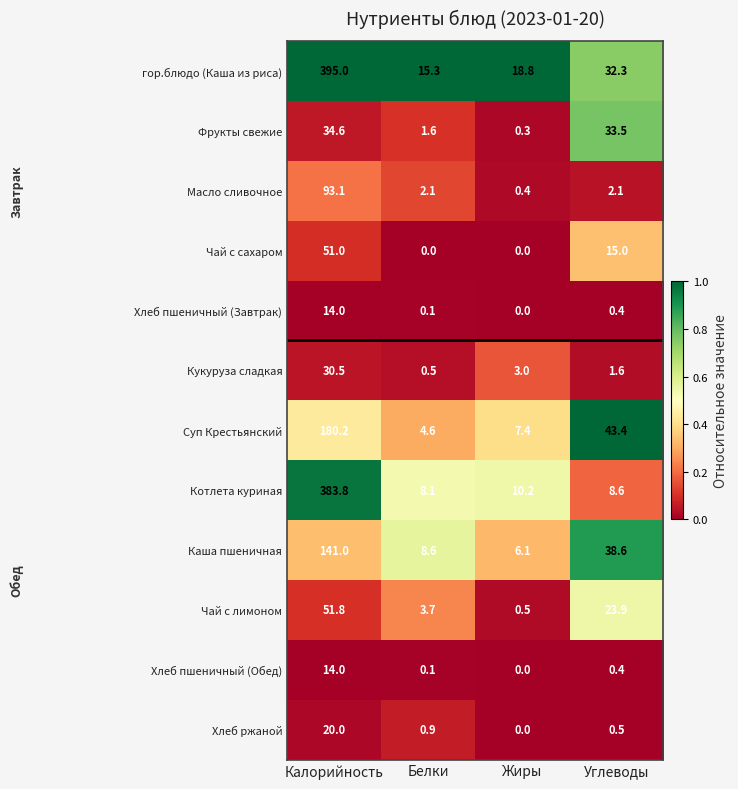

What is the greatest value displayed?

395.0